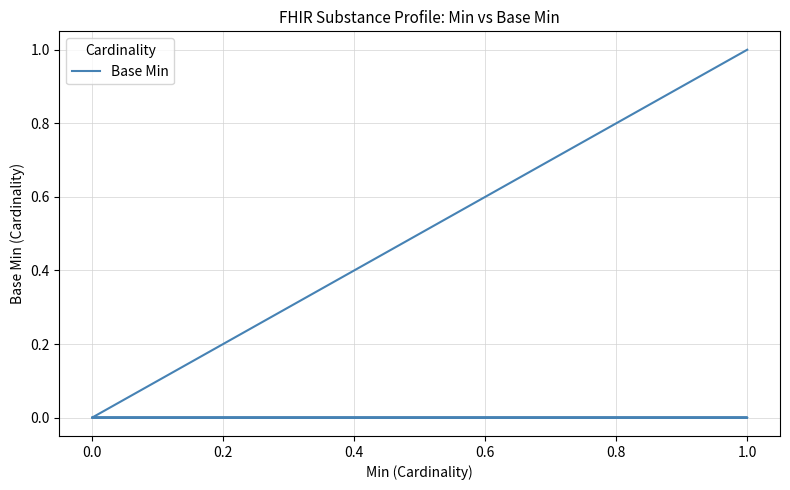

The chart shows a value of 0 at 0.0. True or false?

False